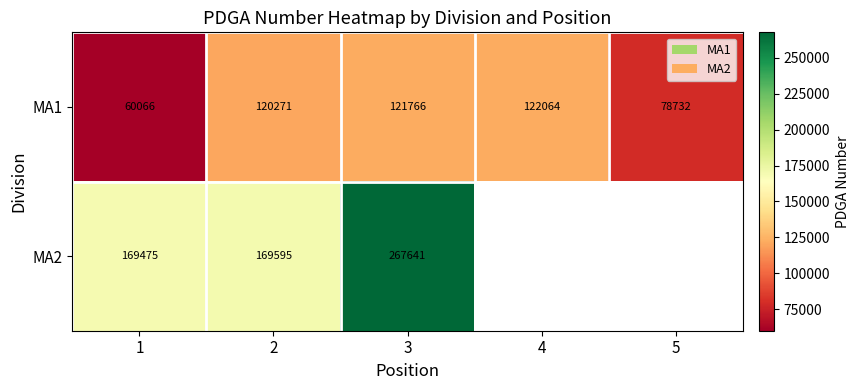

Read the MA1 value at 4, to the nearest 10.

122060